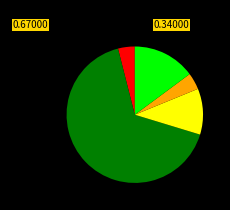

Is there any slice that represents more than half of the pie?

Yes